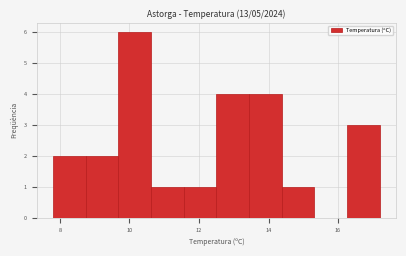

How tall is the bar that spans 13.44 to 14.38 on the x-axis? Neither the bar edges nor the heights are printed on the chart, so give them approximately, as read against the axes.

4